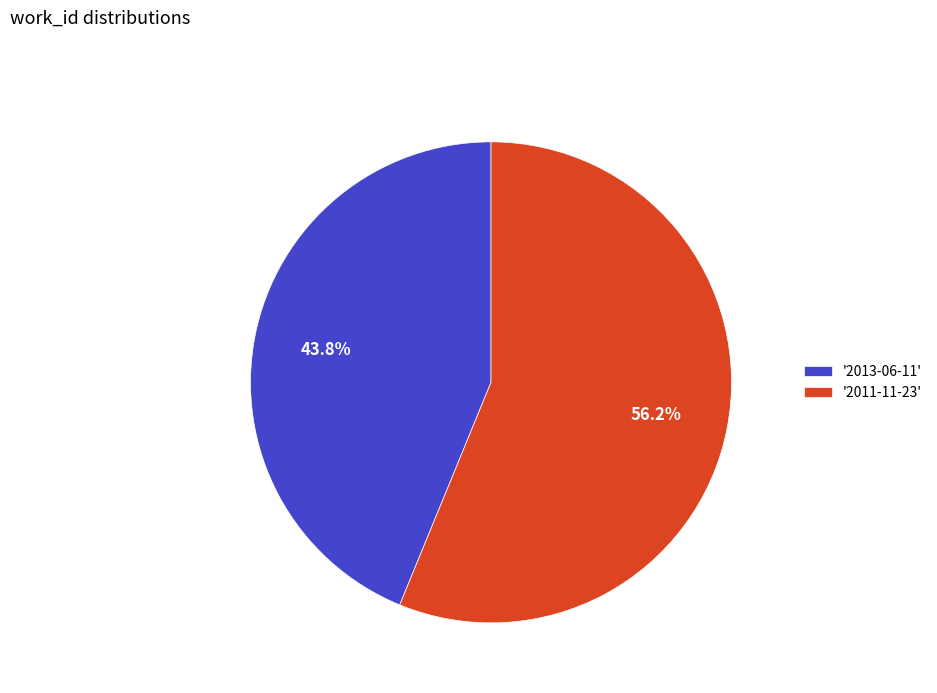

Does '2013-06-11' represent more than half of the total?

No